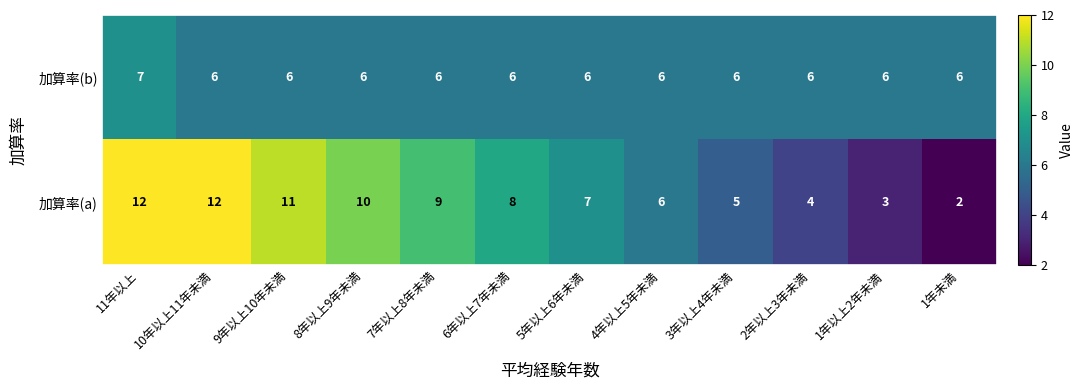

What is the difference between the highest and lowest values at 8年以上9年未満?

4